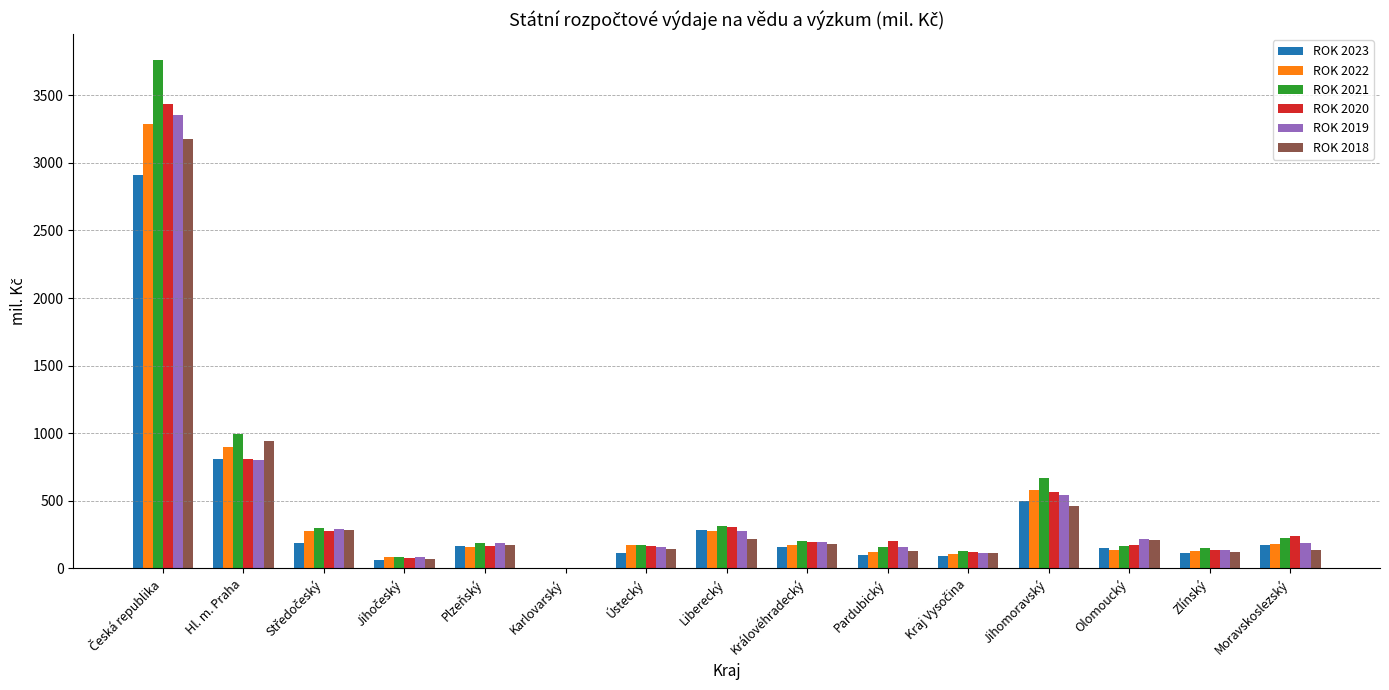

Are the bars grouped side by side (vs. stacked)?

Yes